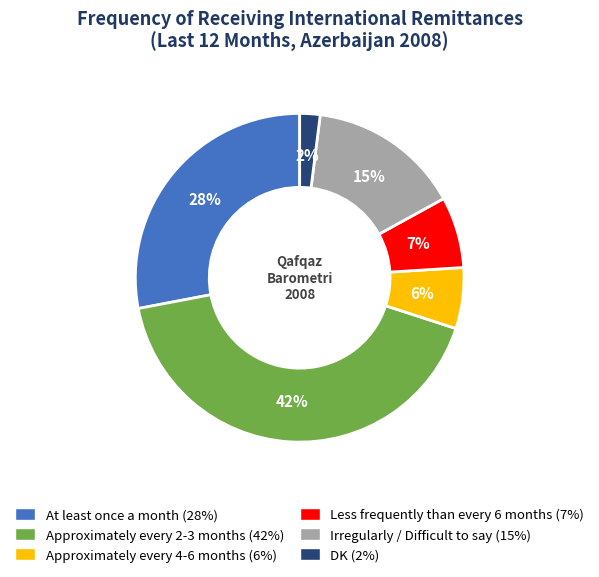

Count the number of slices in the pie.

6